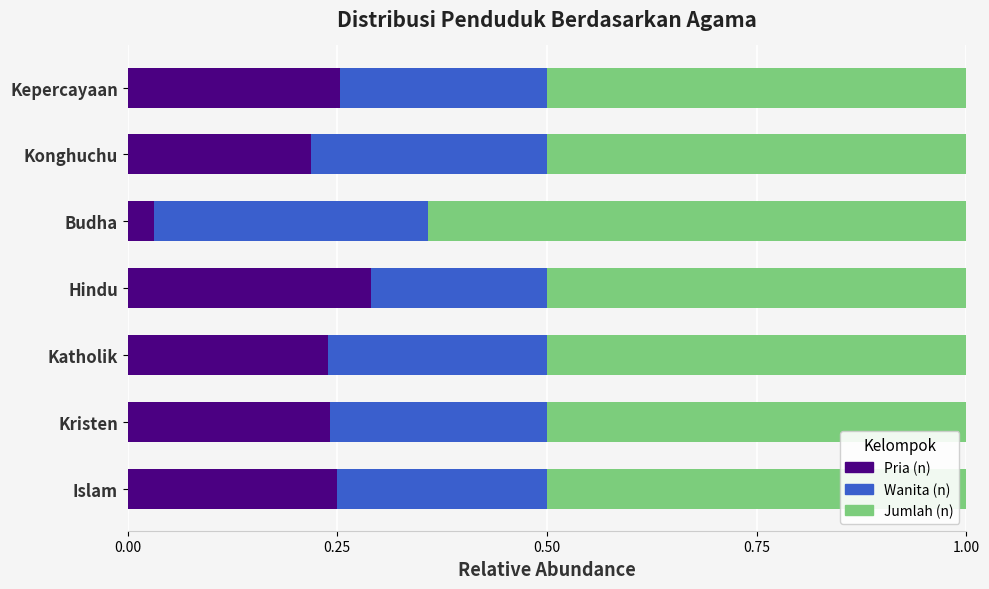

At which label does Pria (n) reach its peak?

Hindu